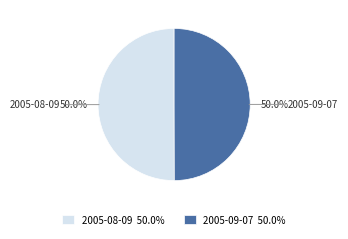

Approximately how many times larger is the value at 2005-08-09 compared to 2005-09-07?

1.0